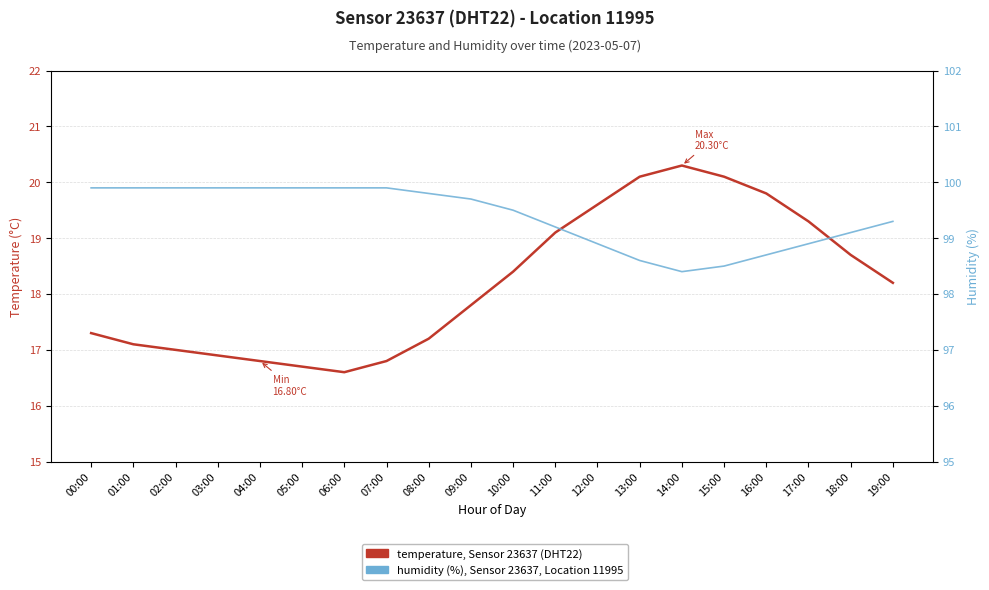

What is the difference between the maximum and minimum values in the Humidity (%), Sensor 23637, Location 11995 series?

1.5